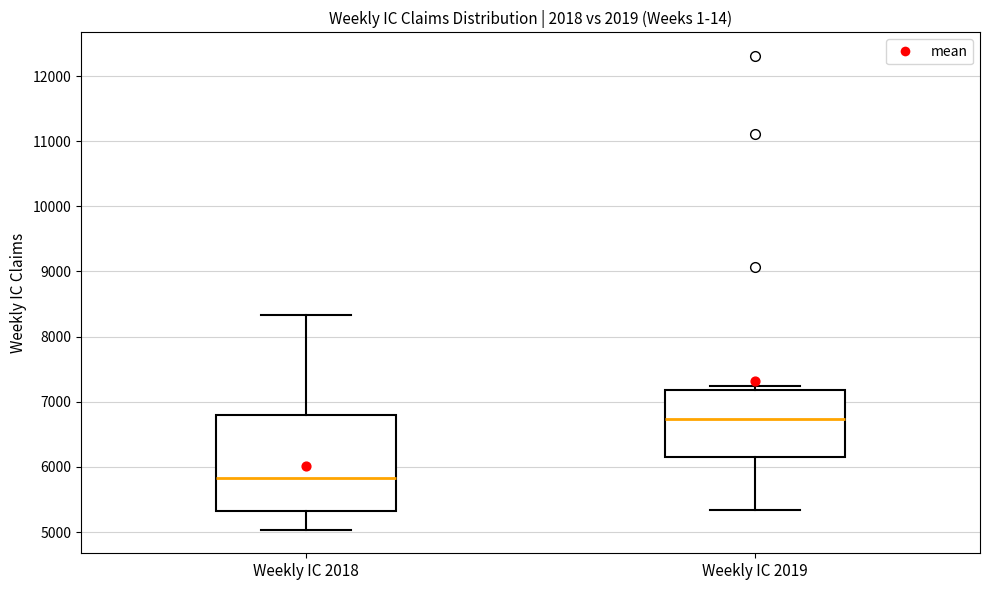

Reading left to right, transcribe this box plot: for each box, give where its median line is, the range the box spans, and where its two whiskers end, as read against the y-axis. The values are not printed on the chart, so give them approximately, as read against the axis.

Weekly IC 2018: median 5800, box 5300 to 6800, whiskers 5000 to 8300
Weekly IC 2019: median 6700, box 6100 to 7200, whiskers 5300 to 7200 (just above the box's upper edge)